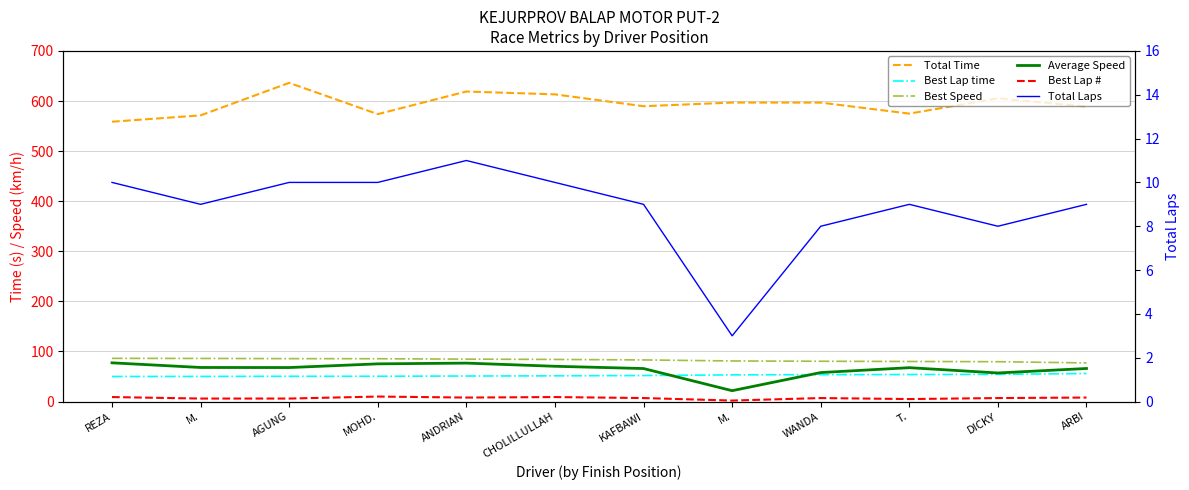

At which label does Best Lap time reach its peak?

ARBI